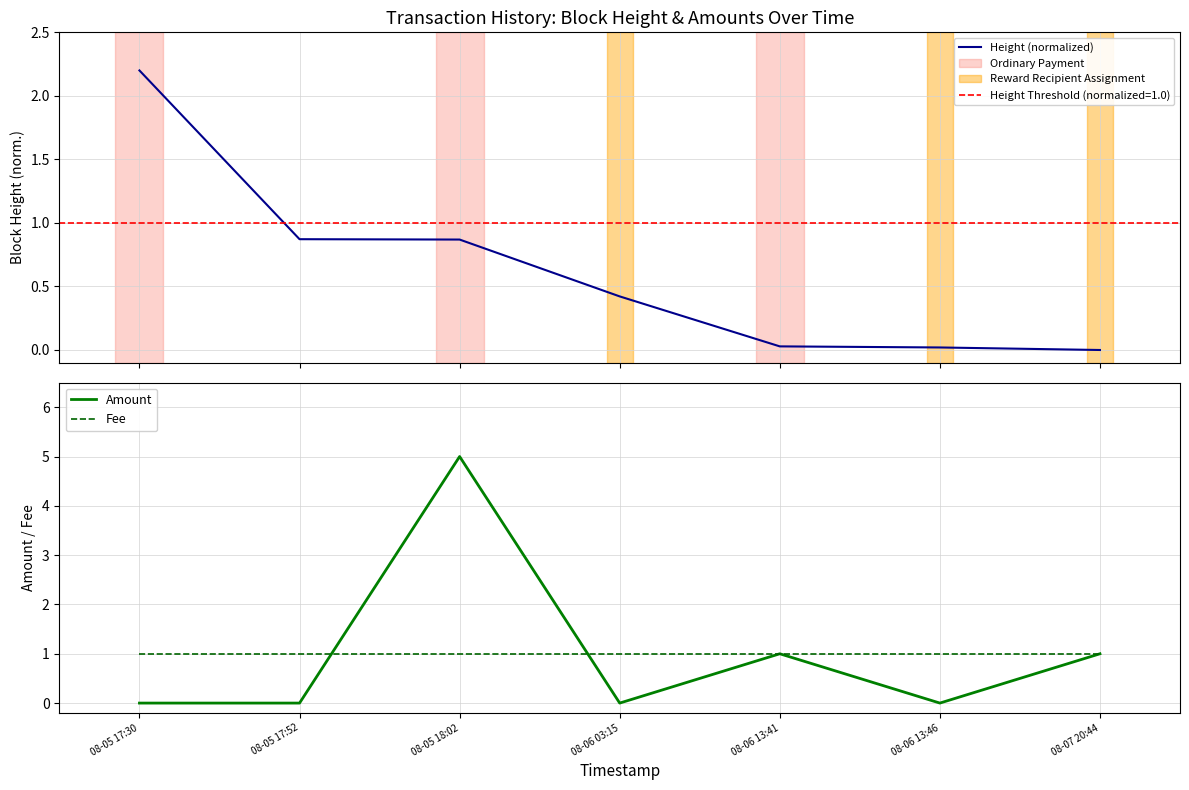

Is it true that Fee equals 1.0 at 08-06 03:15?

True